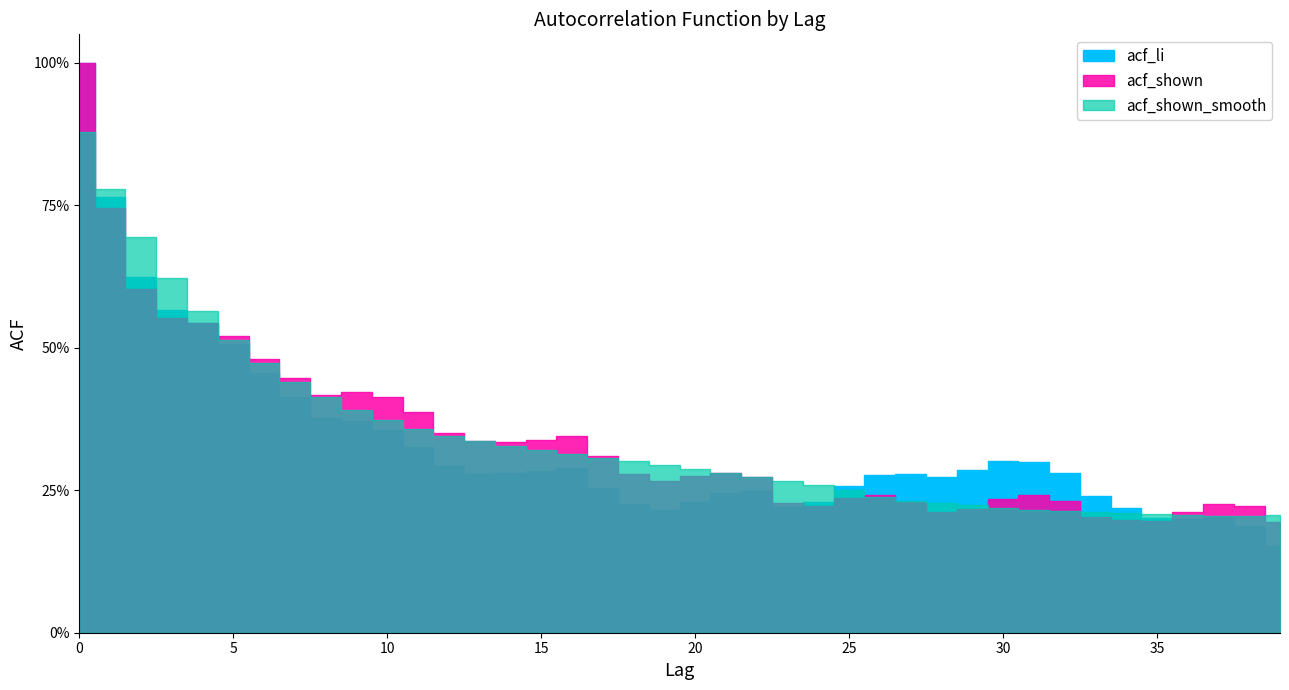

Read the acf_li value at 18.

0.2